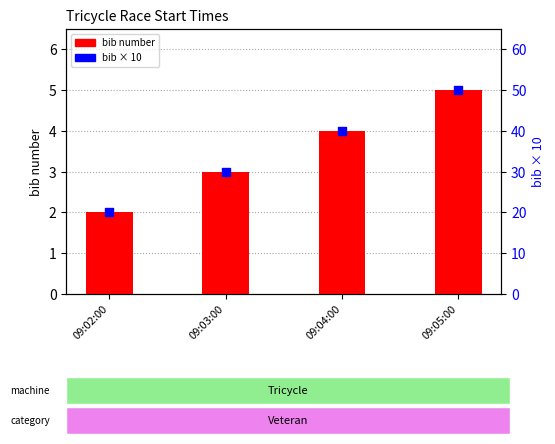

Which series contains the lowest Y value?

bib number